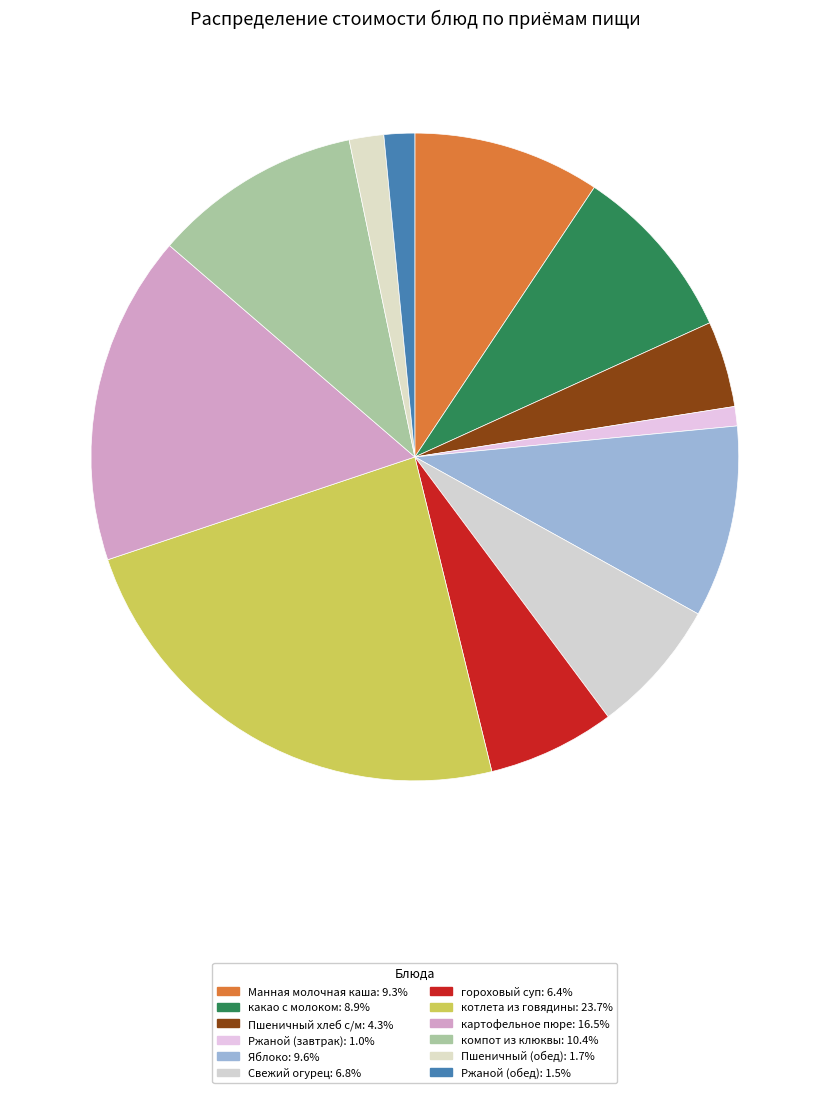

True or false: Яблоко accounts for 18% of the total.

False